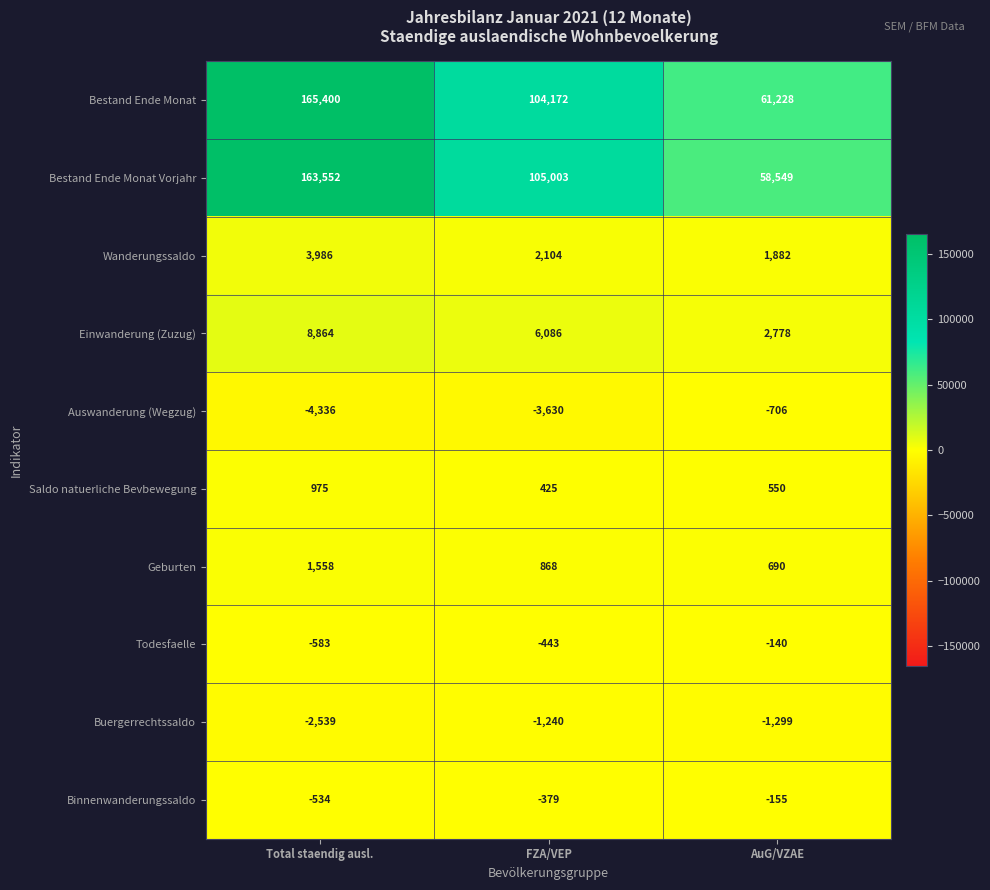

What is the smallest value displayed?

-4336